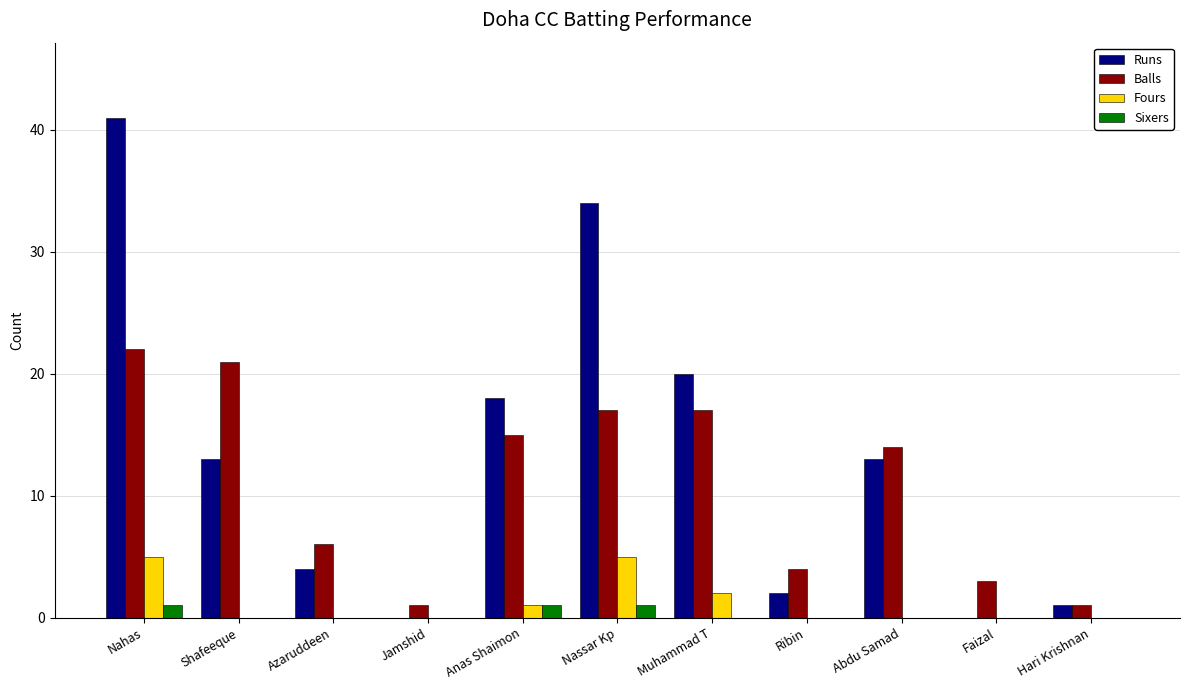

What is the highest value of the Sixers series?

1